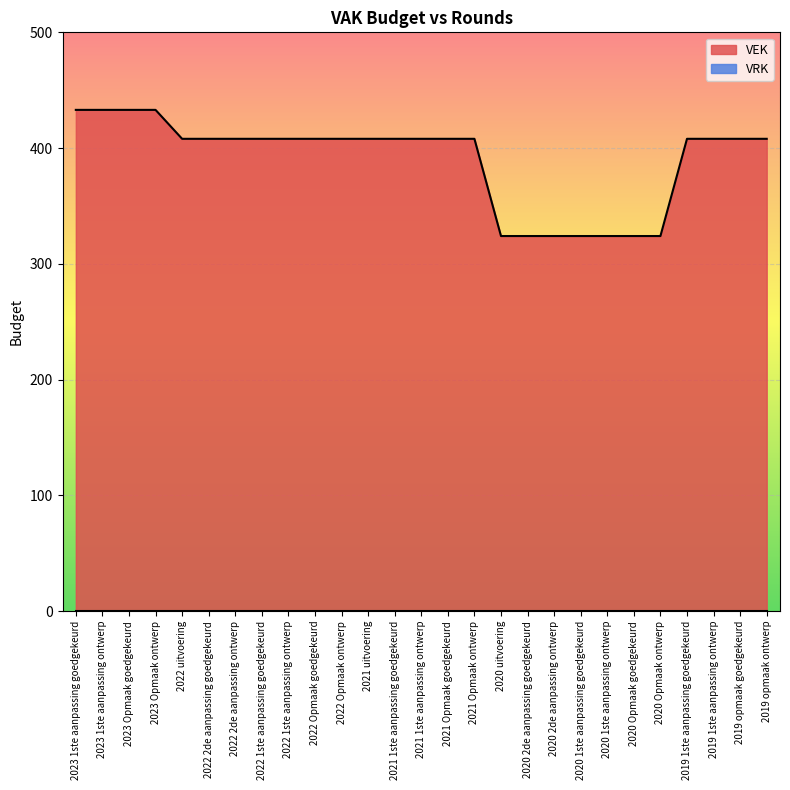

Reading left to right, what are all the values shown in this chart?

2023 1ste aanpassing goedgekeurd=433	2023 1ste aanpassing ontwerp=433	2023 Opmaak goedgekeurd=433	2023 Opmaak ontwerp=433	2022 uitvoering=408	2022 2de aanpassing goedgekeurd=408	2022 2de aanpassing ontwerp=408	2022 1ste aanpassing goedgekeurd=408	2022 1ste aanpassing ontwerp=408	2022 Opmaak goedgekeurd=408	2022 Opmaak ontwerp=408	2021 uitvoering=408	2021 1ste aanpassing goedgekeurd=408	2021 1ste aanpassing ontwerp=408	2021 Opmaak goedgekeurd=408	2021 Opmaak ontwerp=408	2020 uitvoering=324	2020 2de aanpassing goedgekeurd=324	2020 2de aanpassing ontwerp=324	2020 1ste aanpassing goedgekeurd=324	2020 1ste aanpassing ontwerp=324	2020 Opmaak goedgekeurd=324	2020 Opmaak ontwerp=324	2019 1ste aanpassing goedgekeurd=408	2019 1ste aanpassing ontwerp=408	2019 opmaak goedgekeurd=408	2019 opmaak ontwerp=408